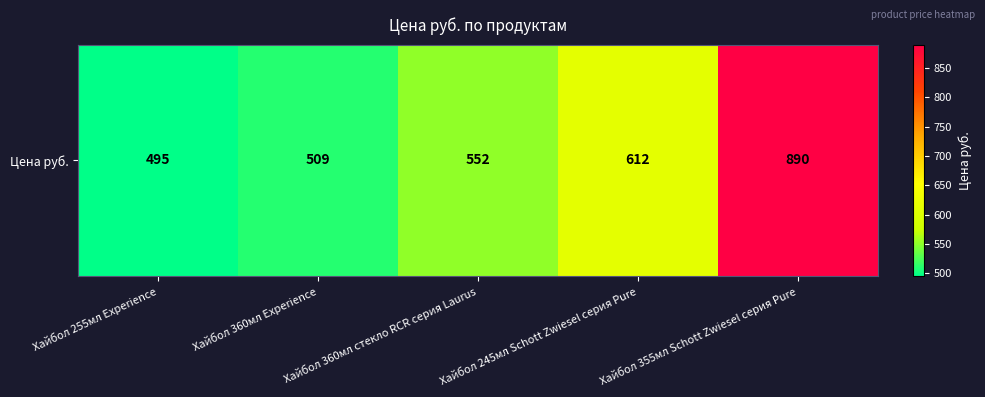

Reading left to right, list all the values displayed in this chart.

495	509	552	612	890